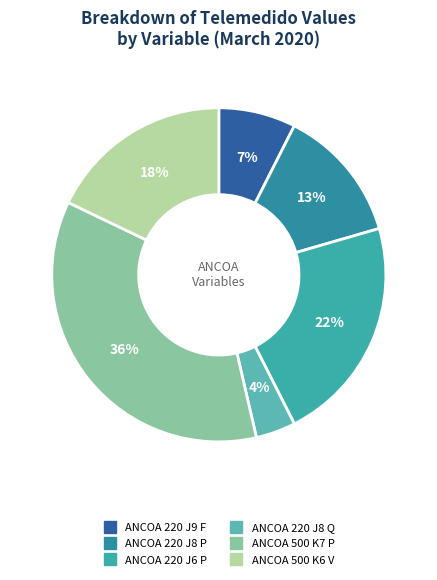

Which category has the biggest portion of the pie?

ANCOA 500 K7 P